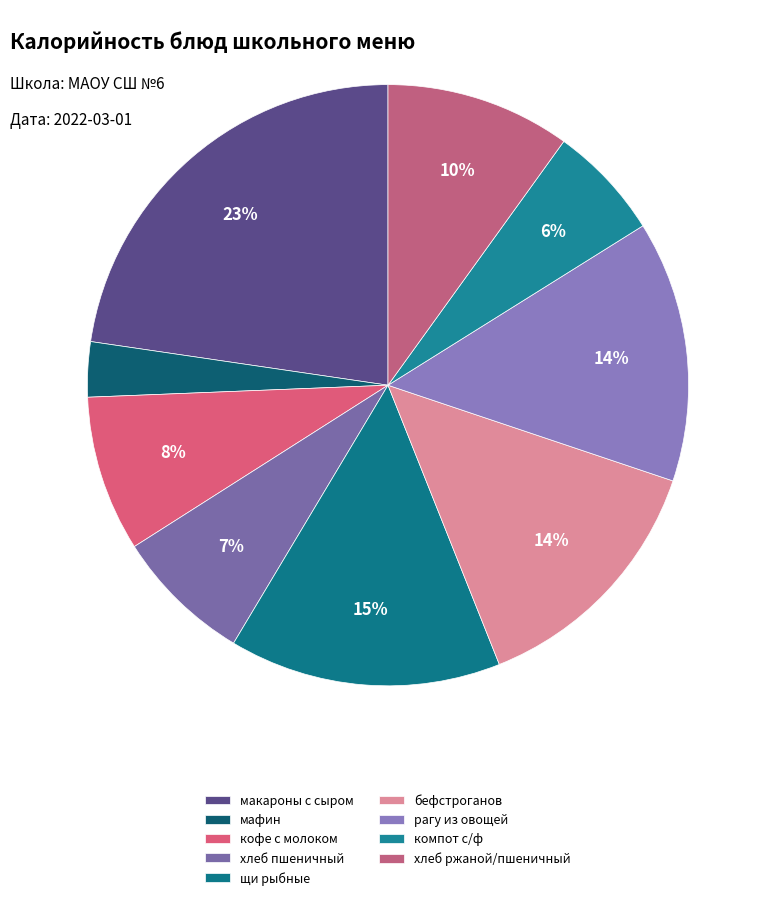

Count the number of slices in the pie.

9